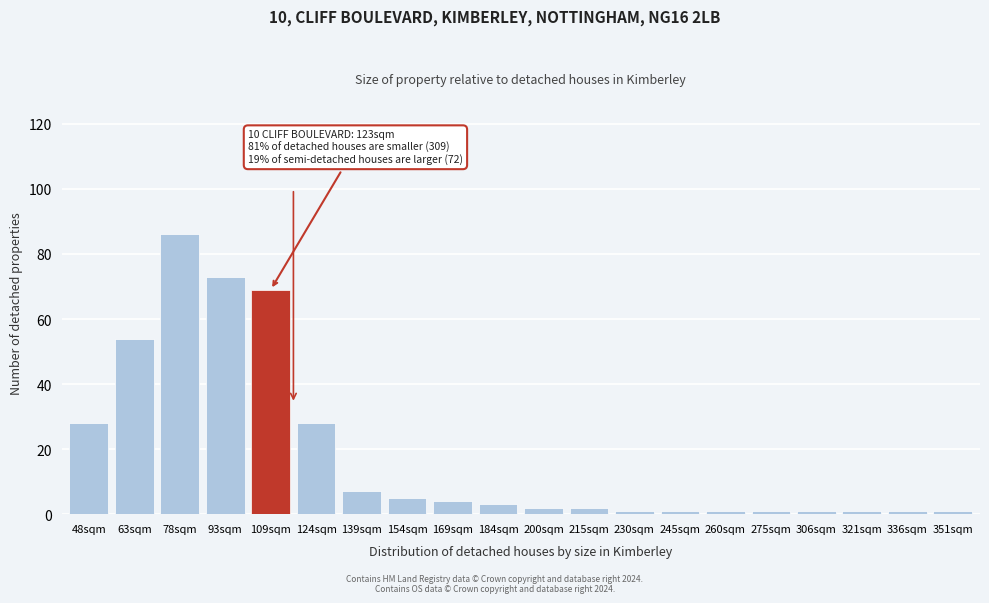

Reading right to left, extract all data points from this chart.

351sqm=1	336sqm=1	321sqm=1	306sqm=1	275sqm=1	260sqm=1	245sqm=1	230sqm=1	215sqm=2	200sqm=2	184sqm=3	169sqm=4	154sqm=5	139sqm=7	124sqm=28	109sqm=69	93sqm=73	78sqm=86	63sqm=54	48sqm=28